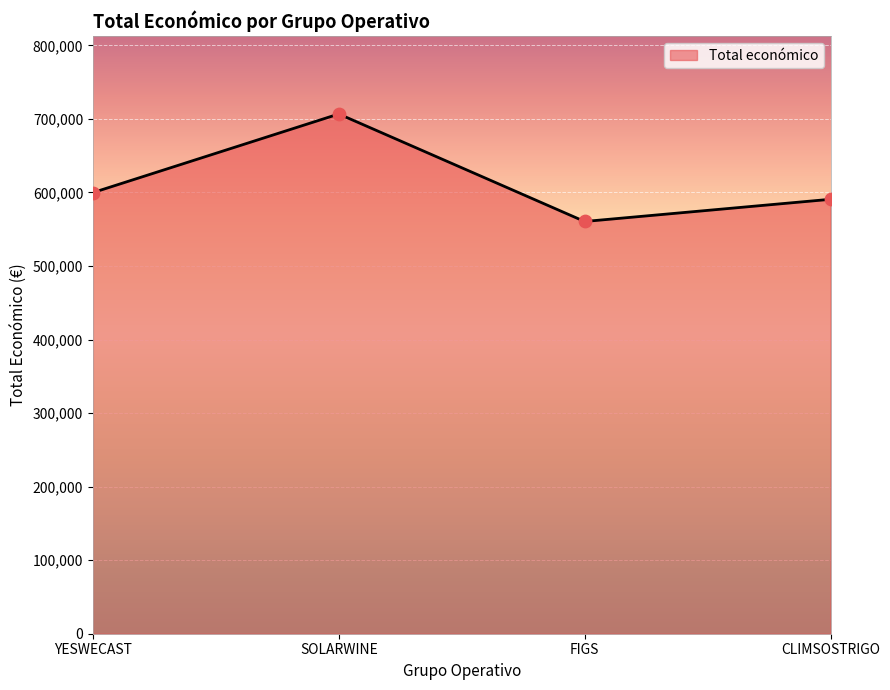

What is the change in value from YESWECAST to SOLARWINE?

+106905